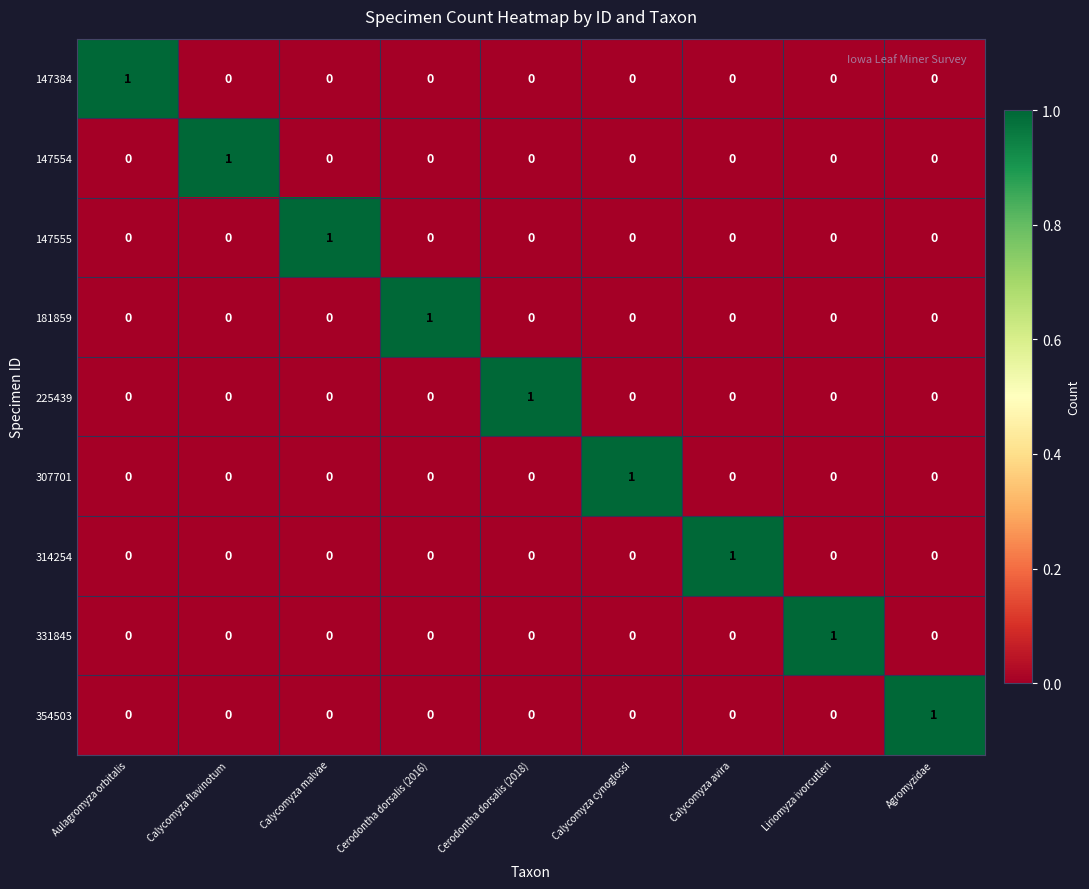

At how many categories does at least one series exceed 0?

9